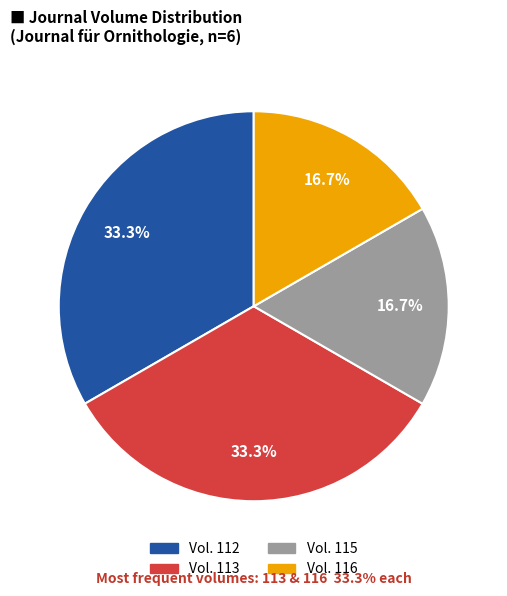

Does any single category account for the majority?

No